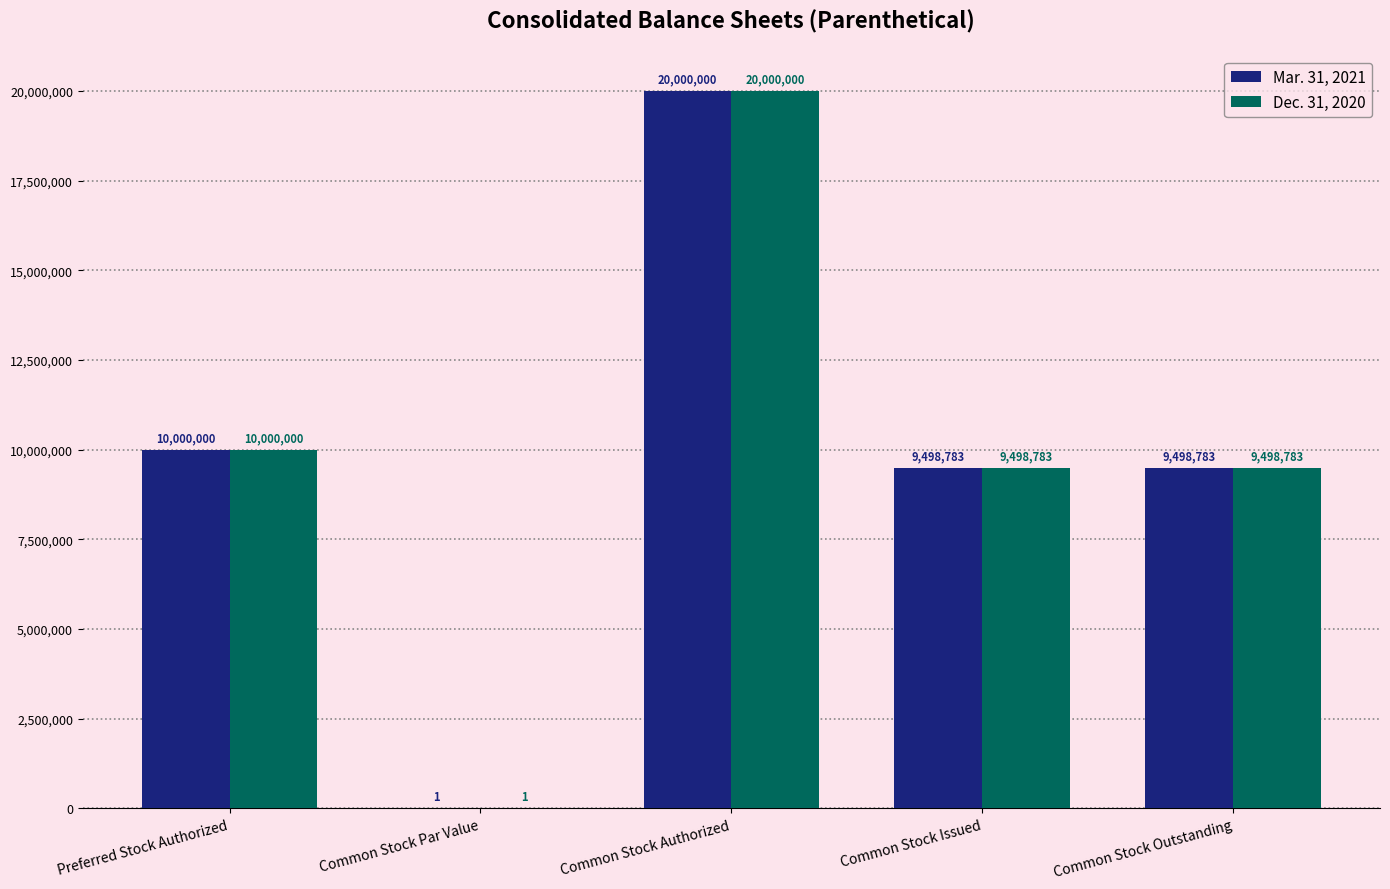

At which category is the sum across all series the highest?

Common Stock Authorized